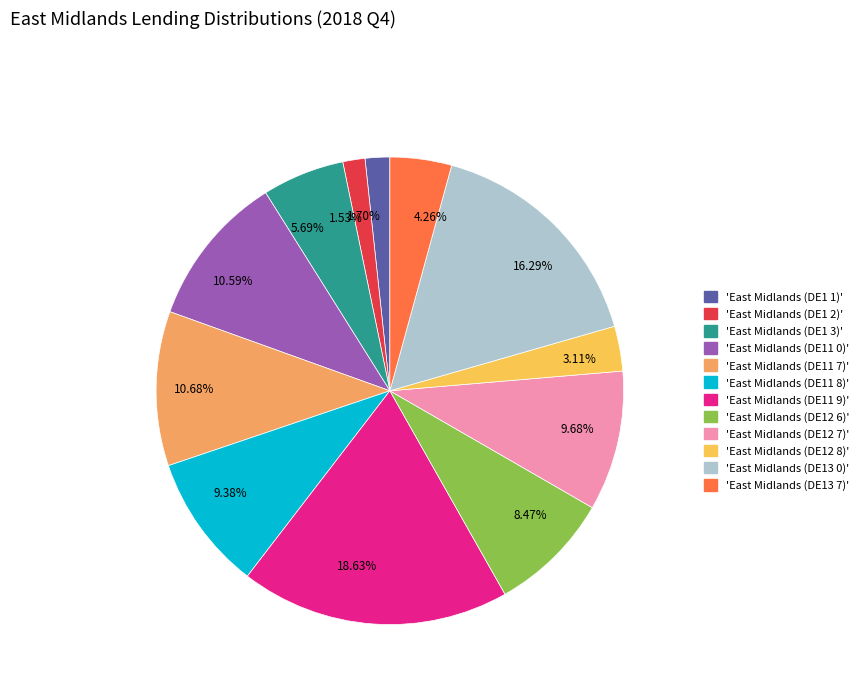

How many segments does this pie chart have?

12